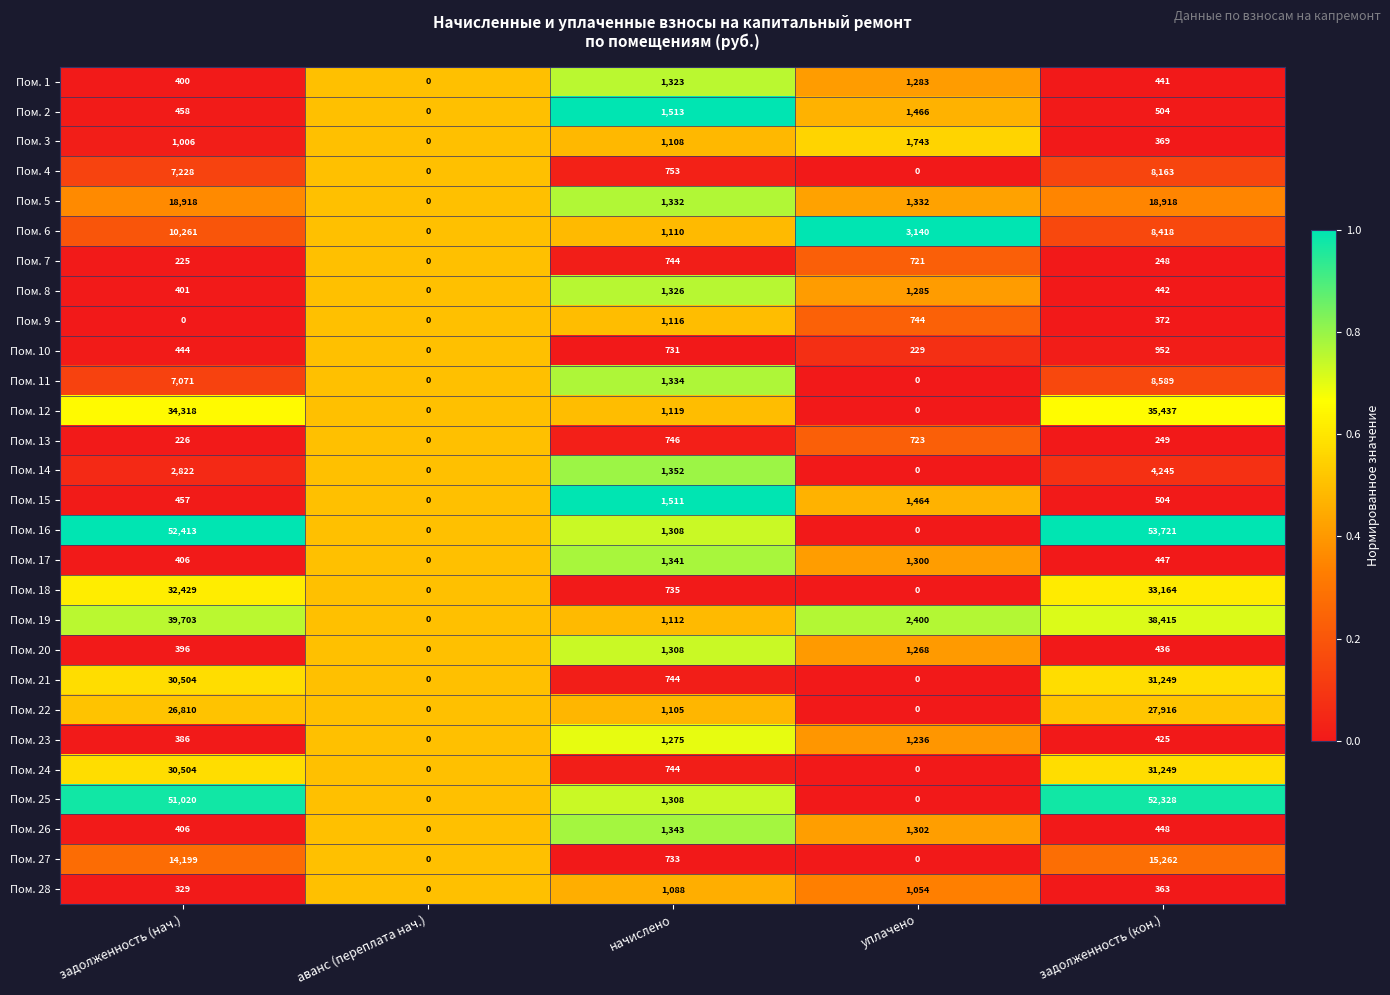

Which series has the largest range (max minus min)?

Пом. 16